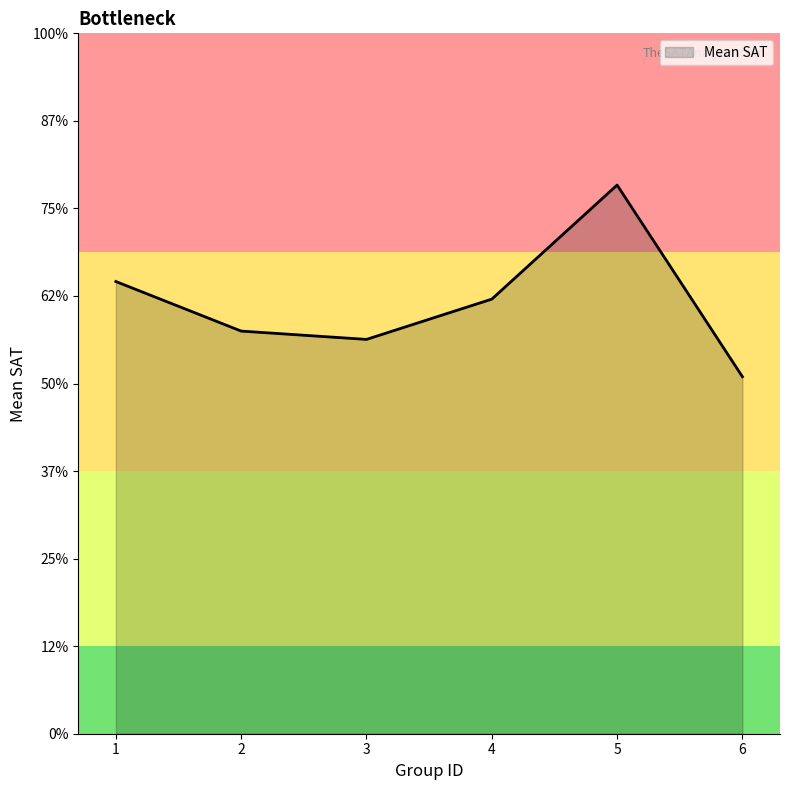

List the labels in order of value, largest first.

5, 1, 4, 2, 3, 6